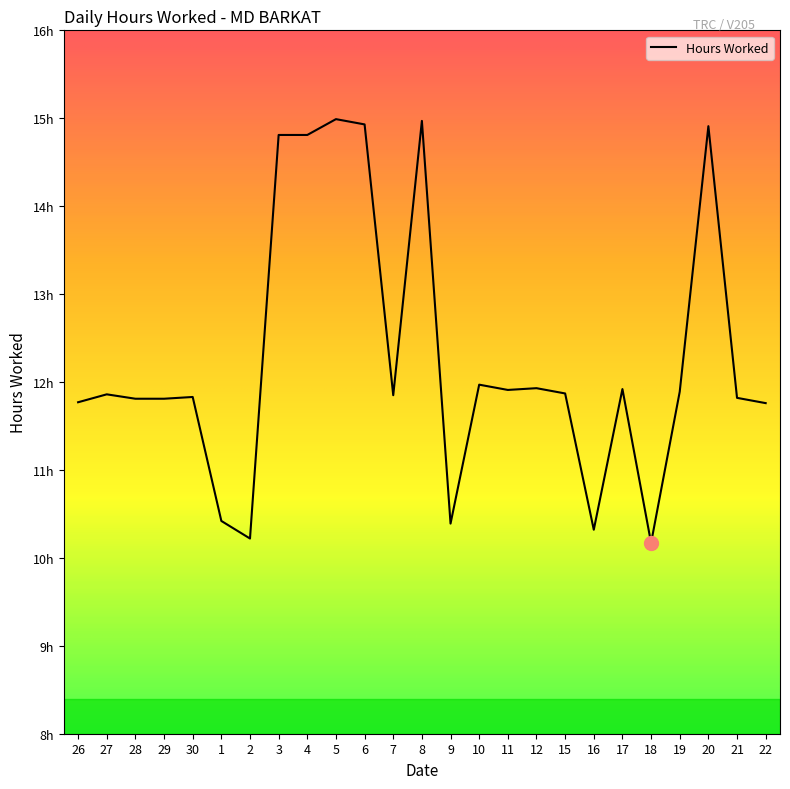

Does the chart display data point markers on the line(s)?

No